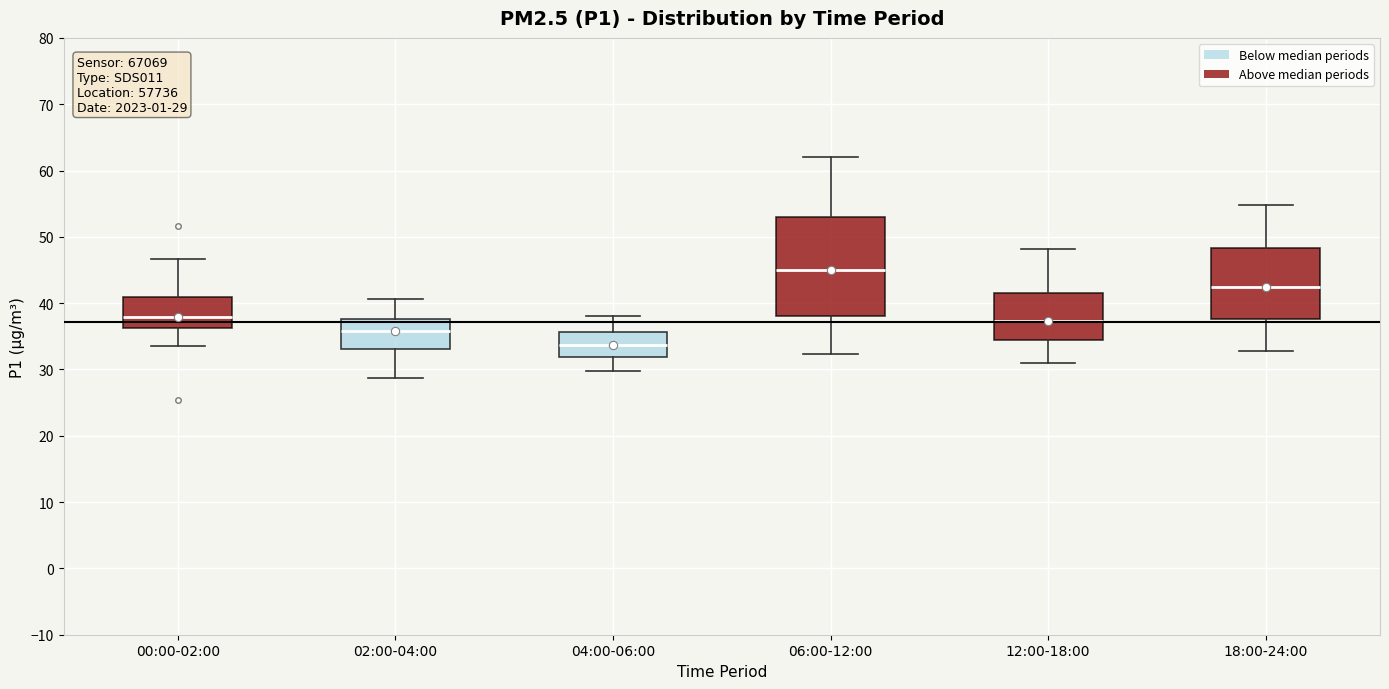

Which box has the highest median line?

06:00-12:00